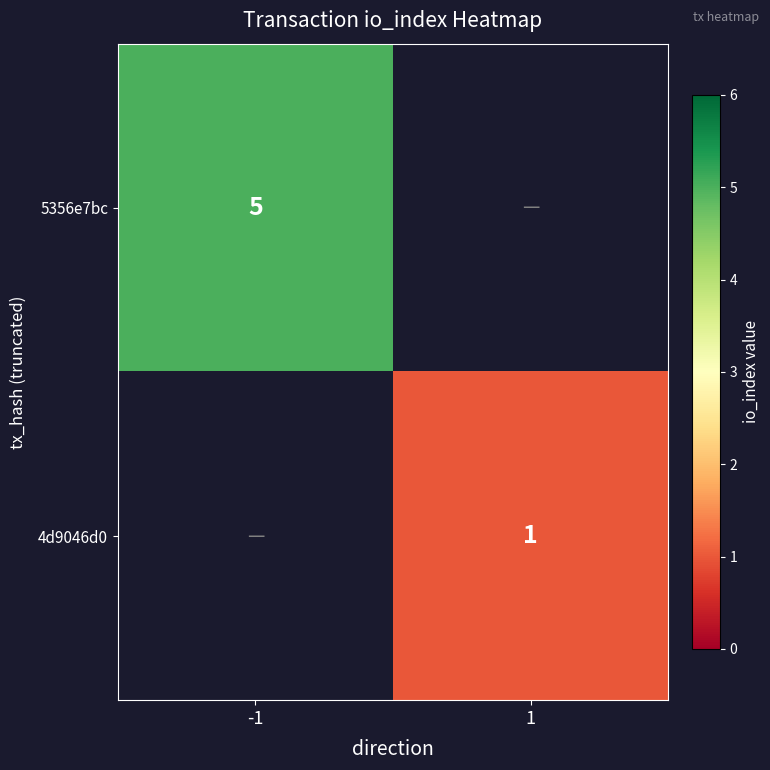

The 5356e7bc series shows 5 at -1. True or false?

True